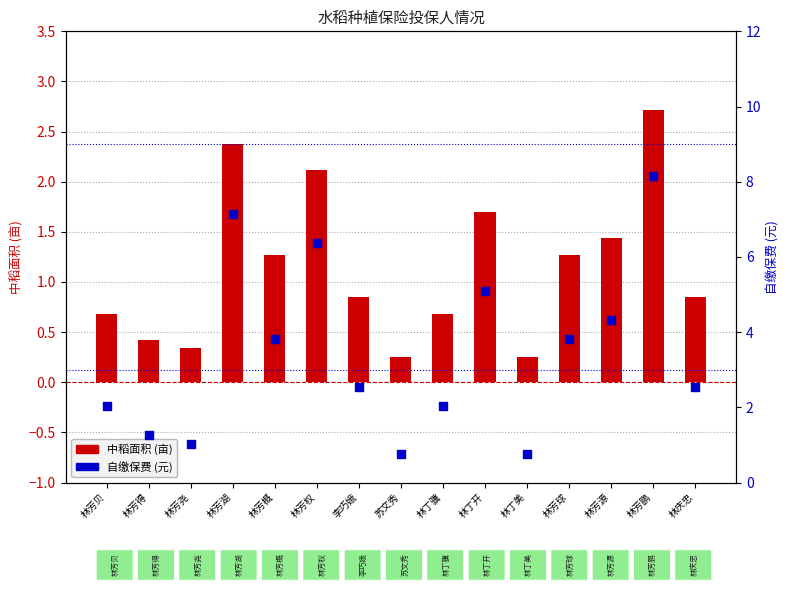

What are all the series names shown in the legend?

中稻面积 (亩), 自缴保费 (元)